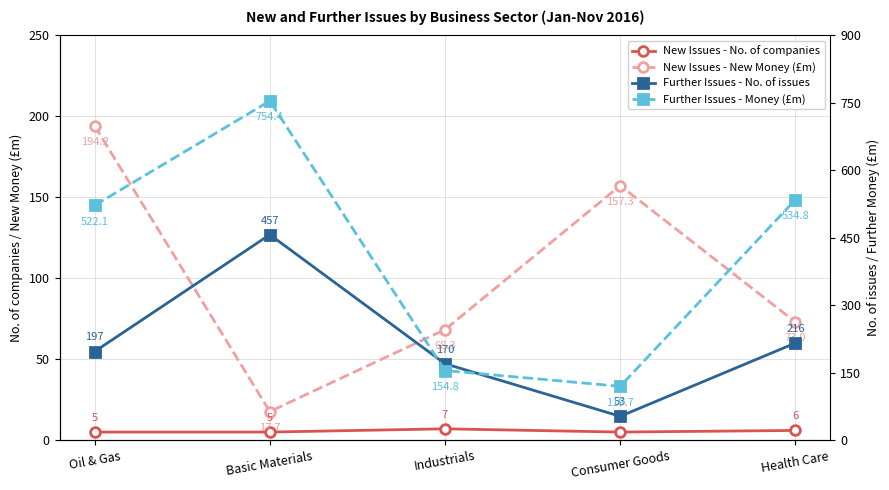

How many lines are shown in the chart?

4